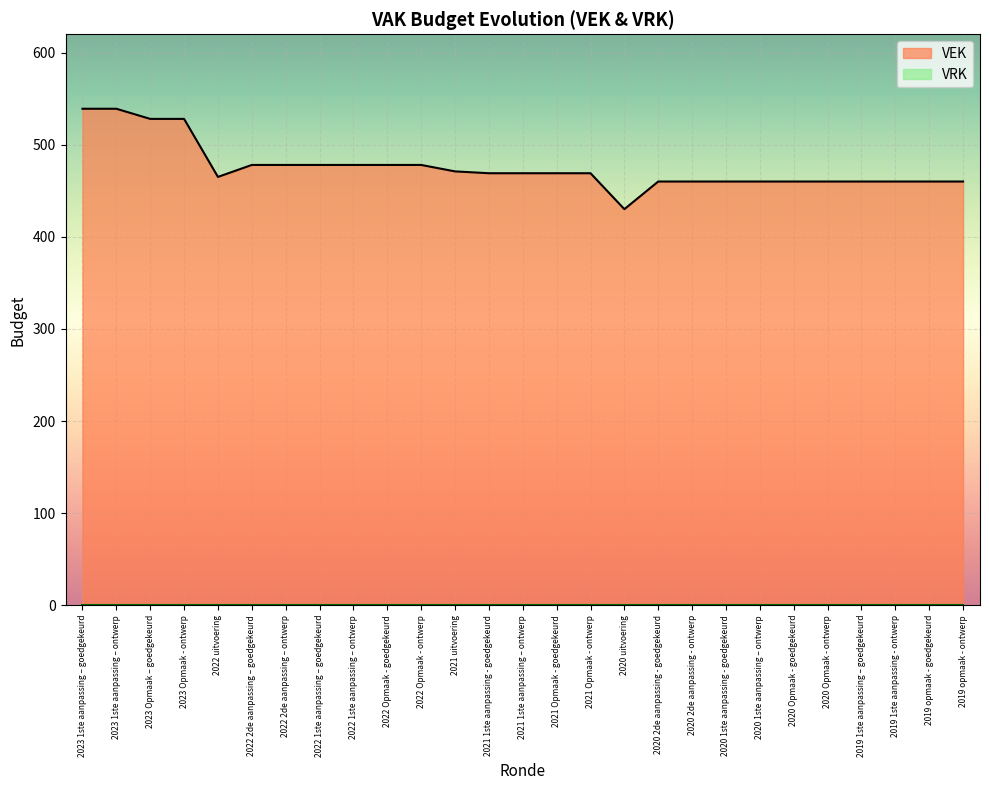

Which category has the highest value across all series?

2023 1ste aanpassing – goedgekeurd